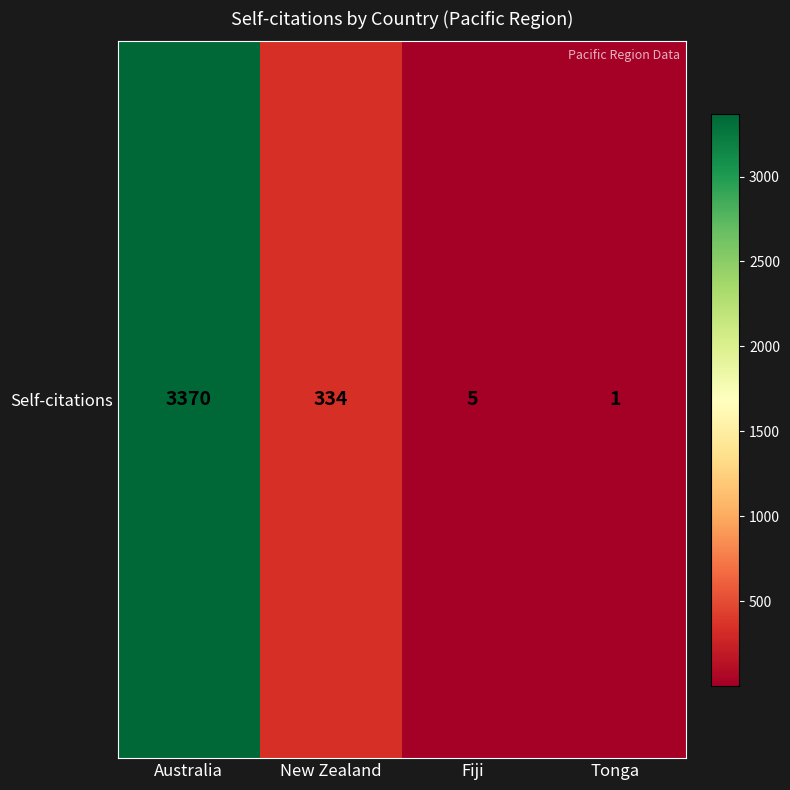

Reading right to left, what are all the values shown in this chart?

1	5	334	3370